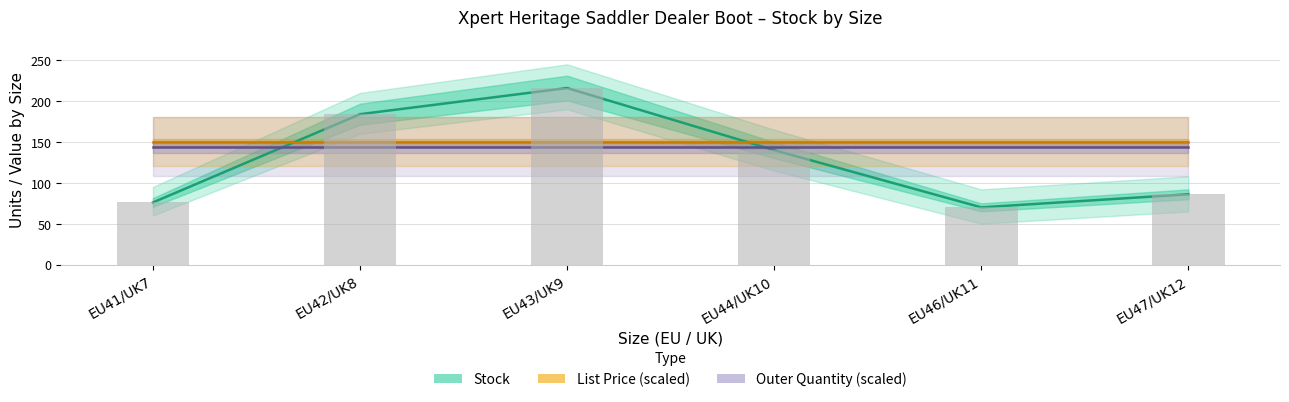

What is the sum of the Stock (units) values at EU47/UK12 and EU43/UK9?

302.0